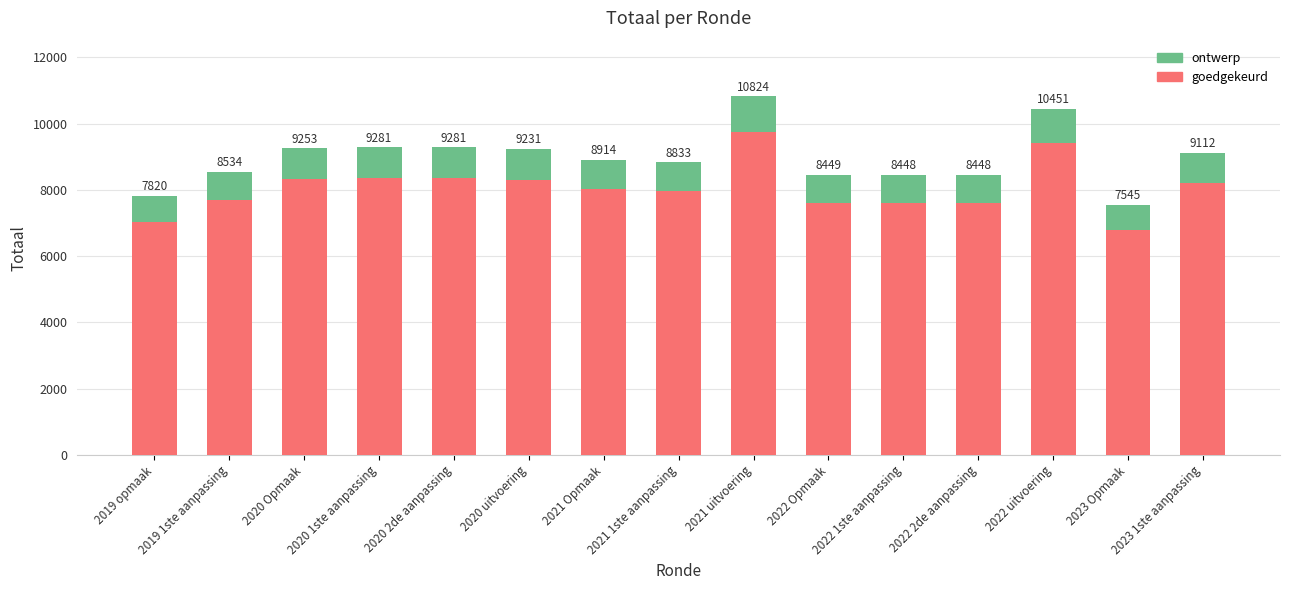

What is the label of the 5th bar from the right?

2022 1ste aanpassing